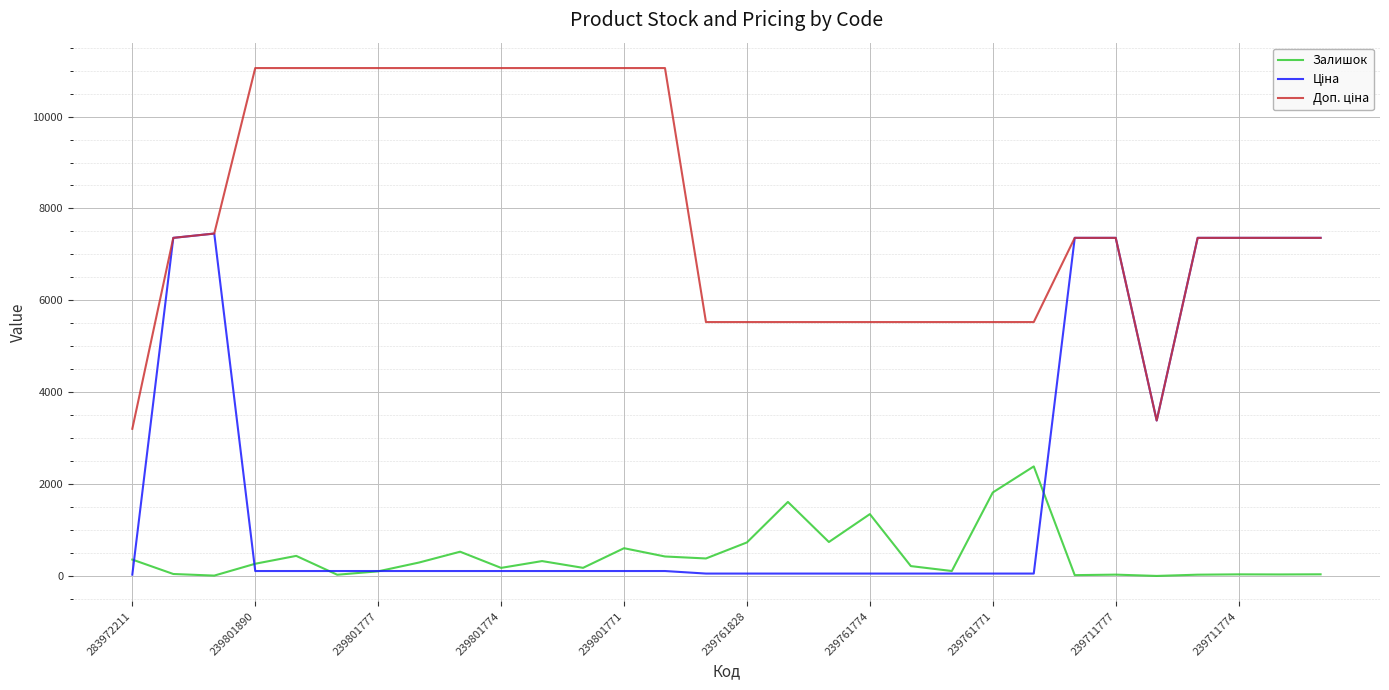

Does the chart display data point markers on the line(s)?

No